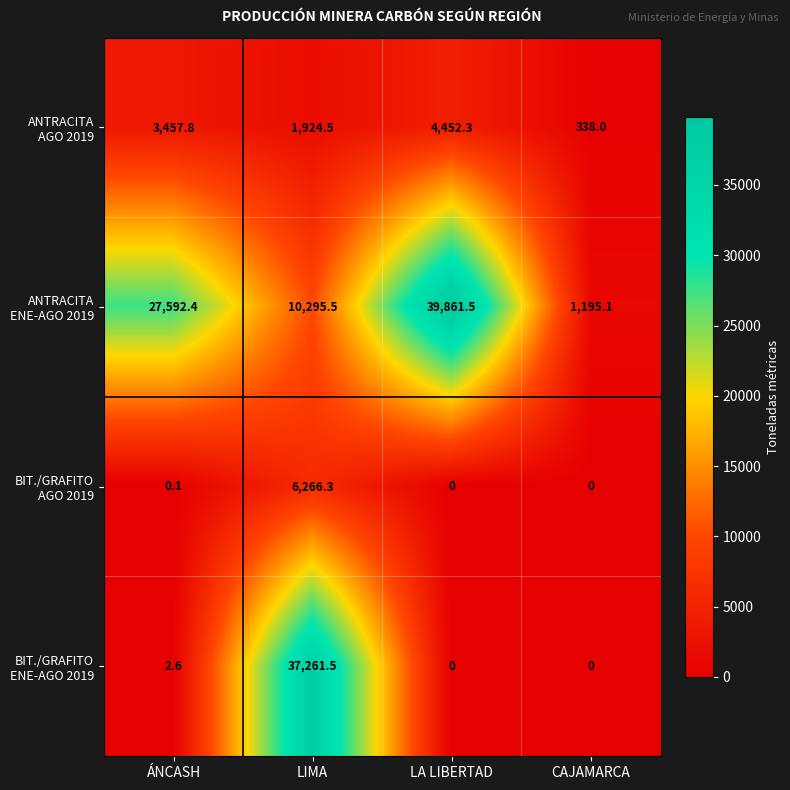

What is the total value across all series at LIMA?

55747.8